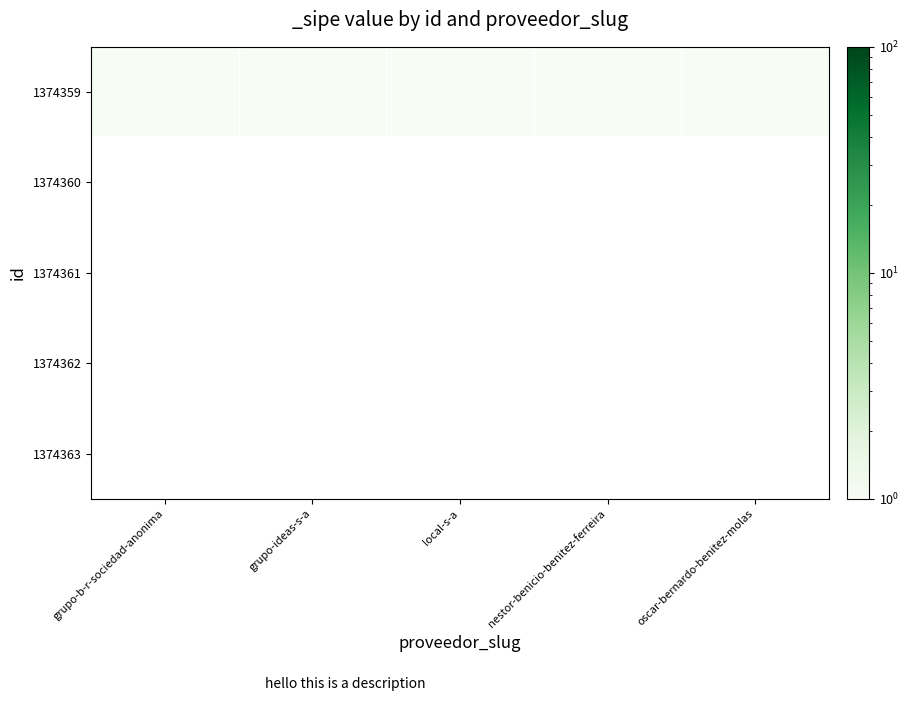

Reading left to right, what are all the values shown in this chart?

1374359: grupo-b-r-sociedad-anonima=1	grupo-ideas-s-a=1	local-s-a=1	nestor-benicio-benitez-ferreira=1	oscar-bernardo-benitez-molas=1
1374360: grupo-b-r-sociedad-anonima=0	grupo-ideas-s-a=0	local-s-a=0	nestor-benicio-benitez-ferreira=0	oscar-bernardo-benitez-molas=0
1374361: grupo-b-r-sociedad-anonima=0	grupo-ideas-s-a=0	local-s-a=0	nestor-benicio-benitez-ferreira=0	oscar-bernardo-benitez-molas=0
1374362: grupo-b-r-sociedad-anonima=0	grupo-ideas-s-a=0	local-s-a=0	nestor-benicio-benitez-ferreira=0	oscar-bernardo-benitez-molas=0
1374363: grupo-b-r-sociedad-anonima=0	grupo-ideas-s-a=0	local-s-a=0	nestor-benicio-benitez-ferreira=0	oscar-bernardo-benitez-molas=0